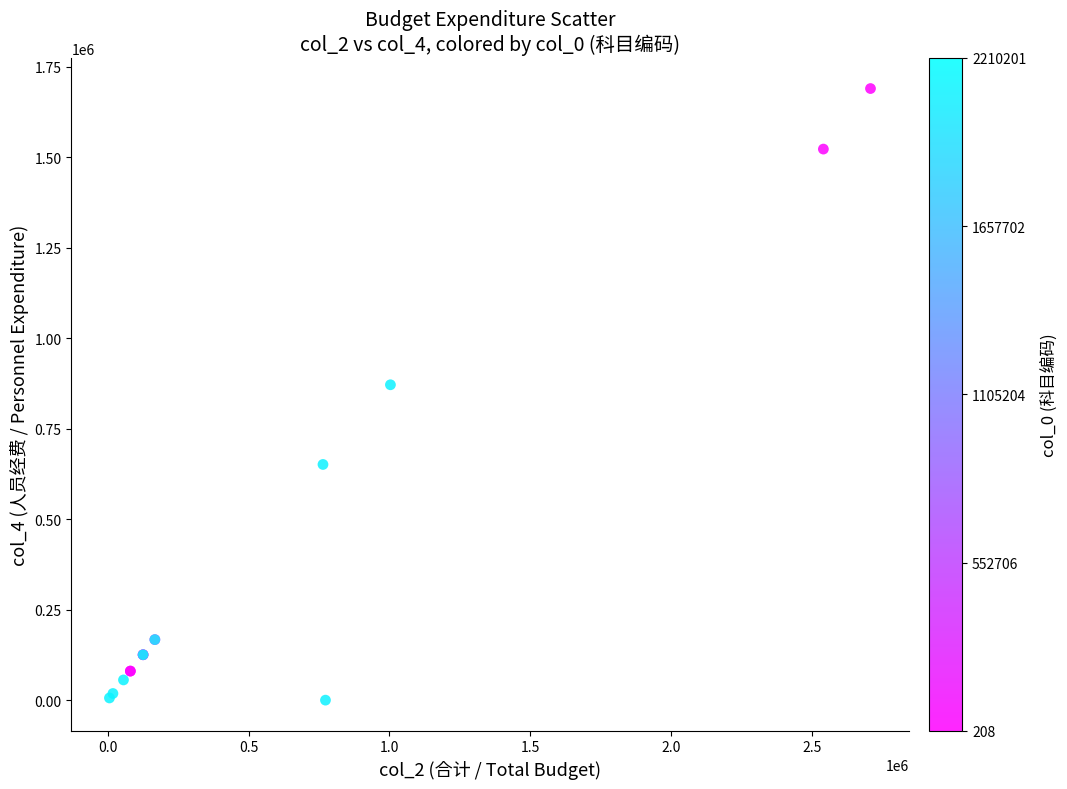

What Y value in the scatter plot is closest to 844831?

871275.4